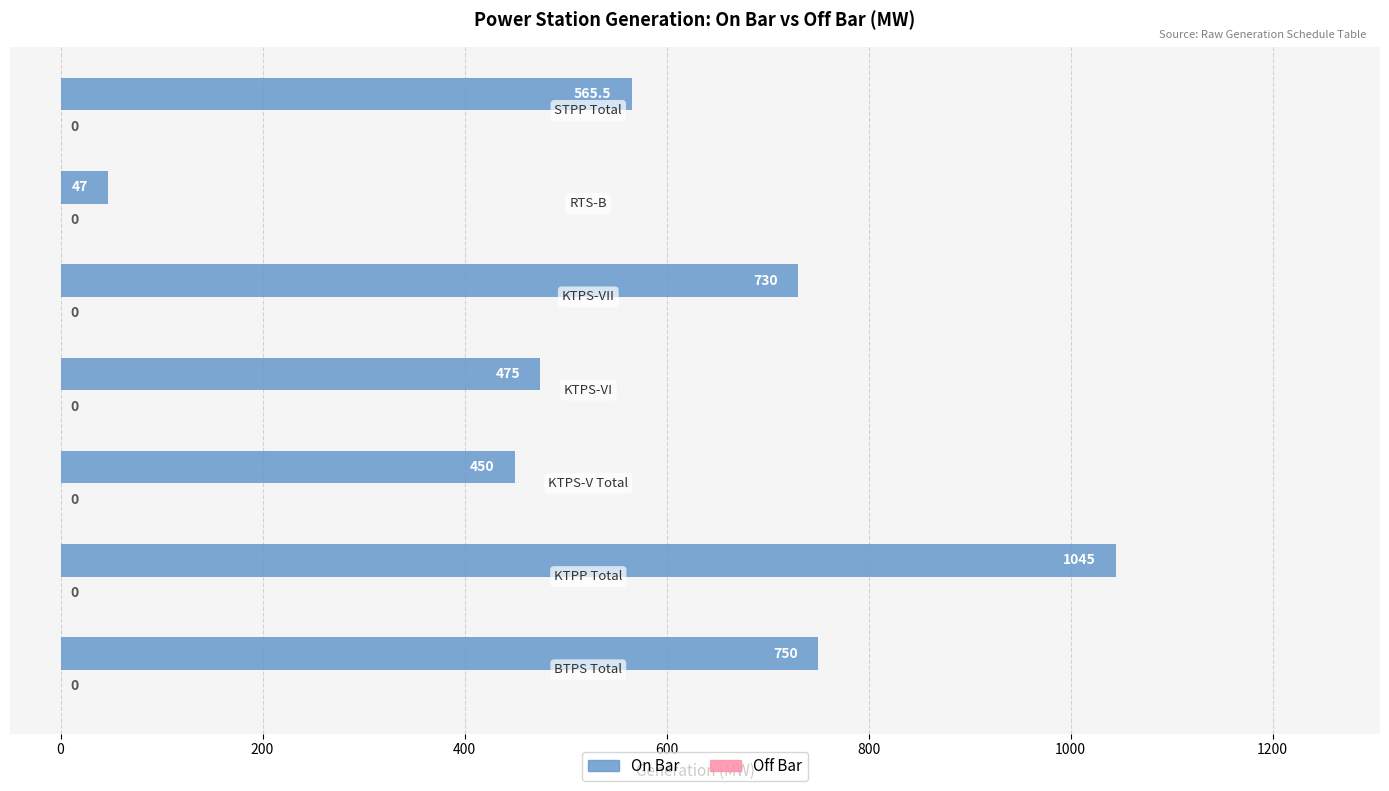

What is the maximum value shown in the chart?

1045.0